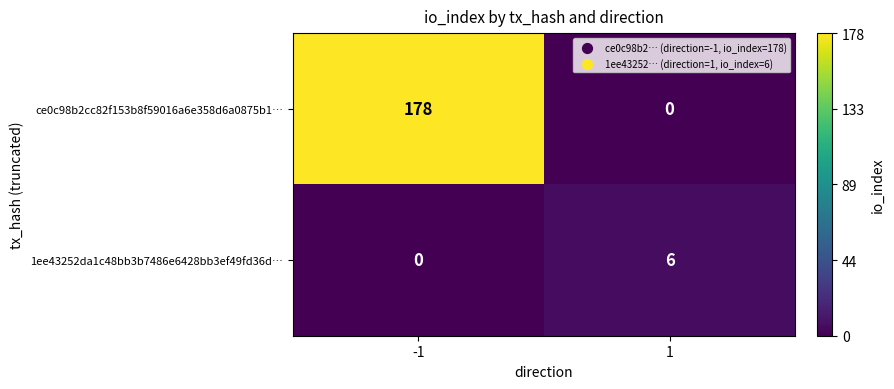

The value of 1ee43252da1c48bb3b7486e6428bb3ef49fd36d… at -1 is 3. True or false?

False